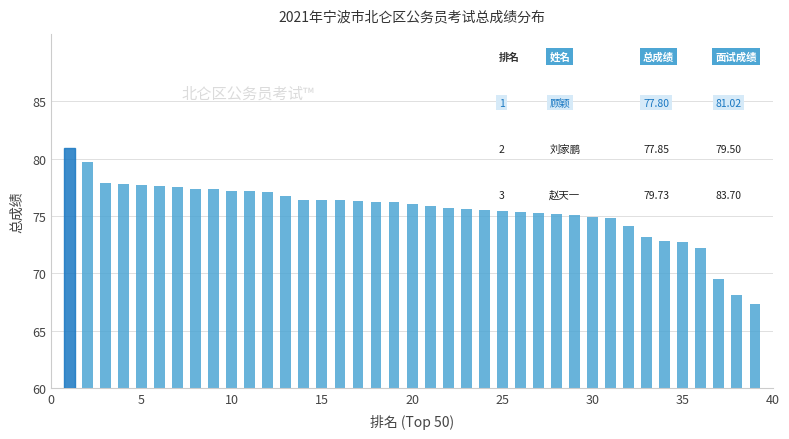

What is the sum of all values?

2944.6